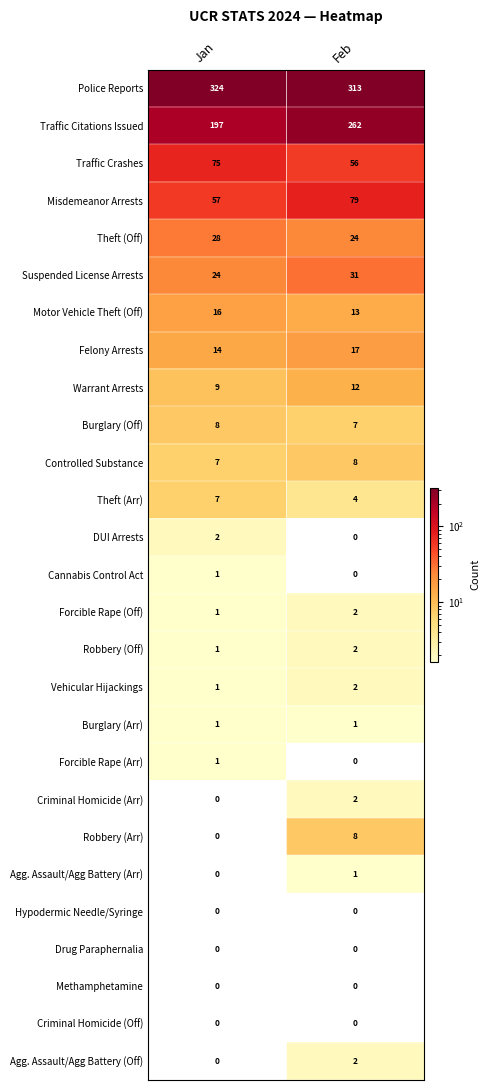

At which category is the sum across all series the highest?

Feb